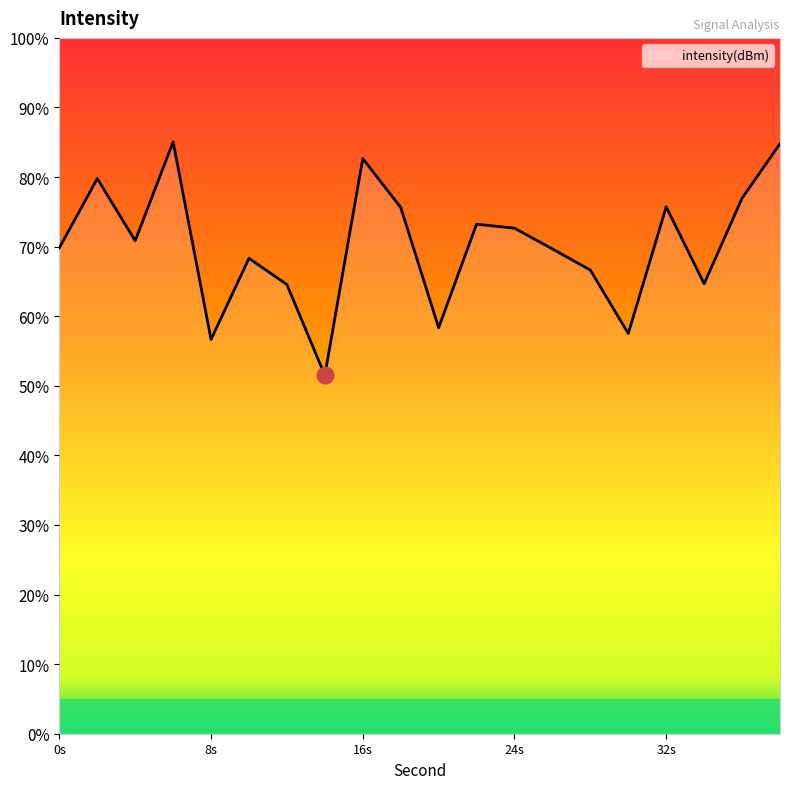

What is the smallest value displayed?

51.5